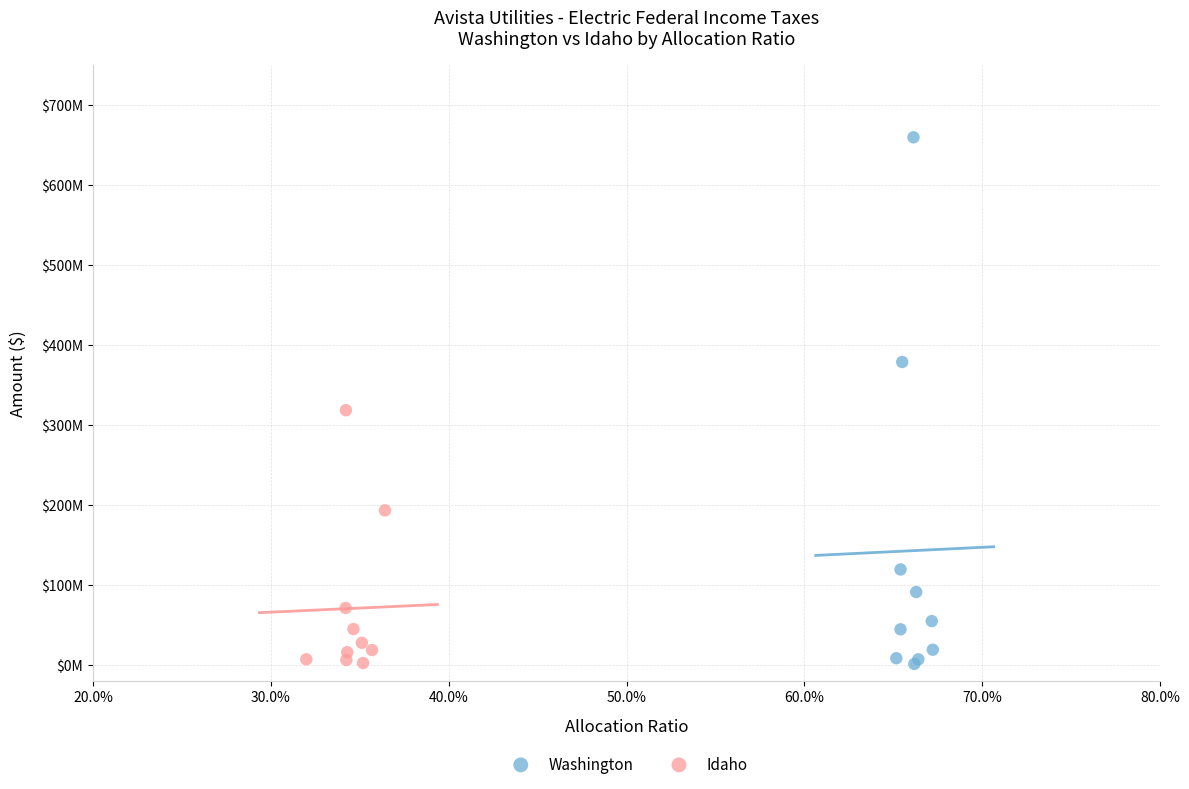

What are all the series names shown in the legend?

Washington, Idaho